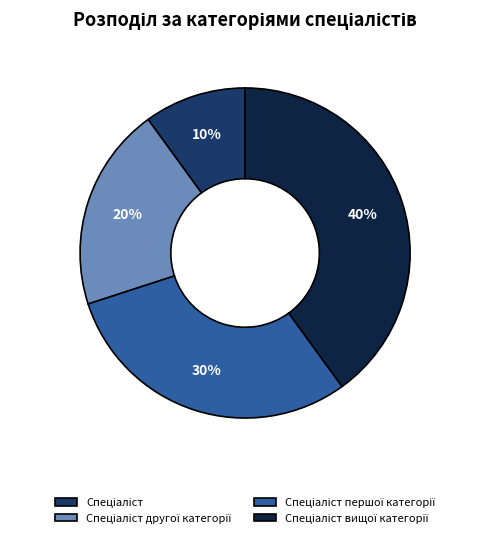

To the nearest percent, what is the average slice percentage?

25%